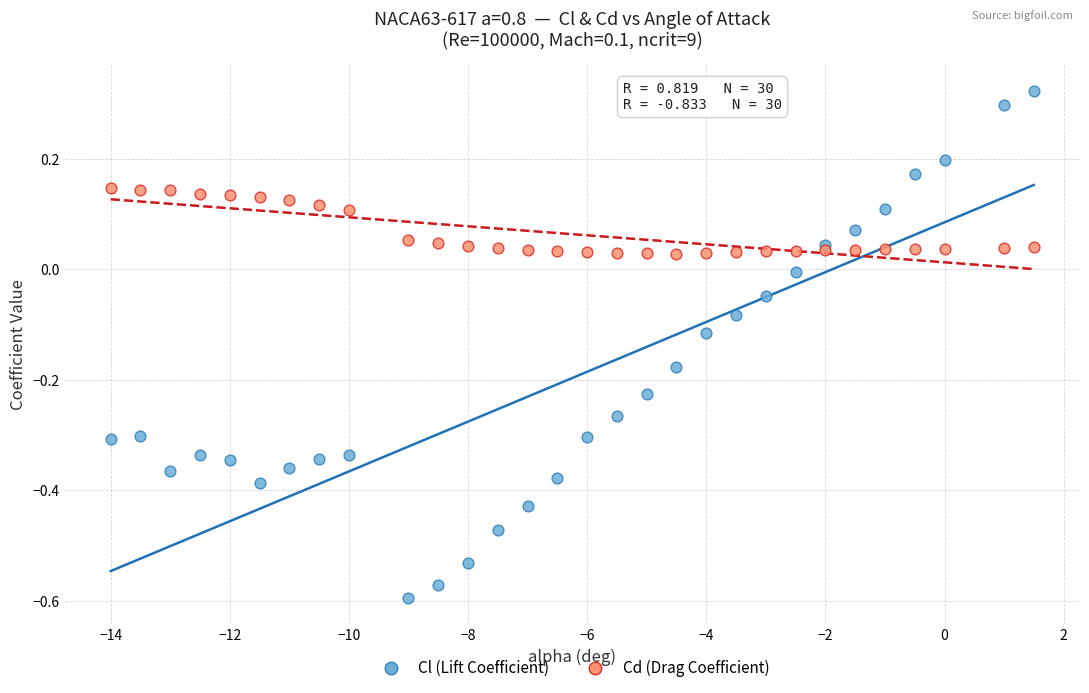

What is the X range (max minus min) for the scatter plot?

15.5